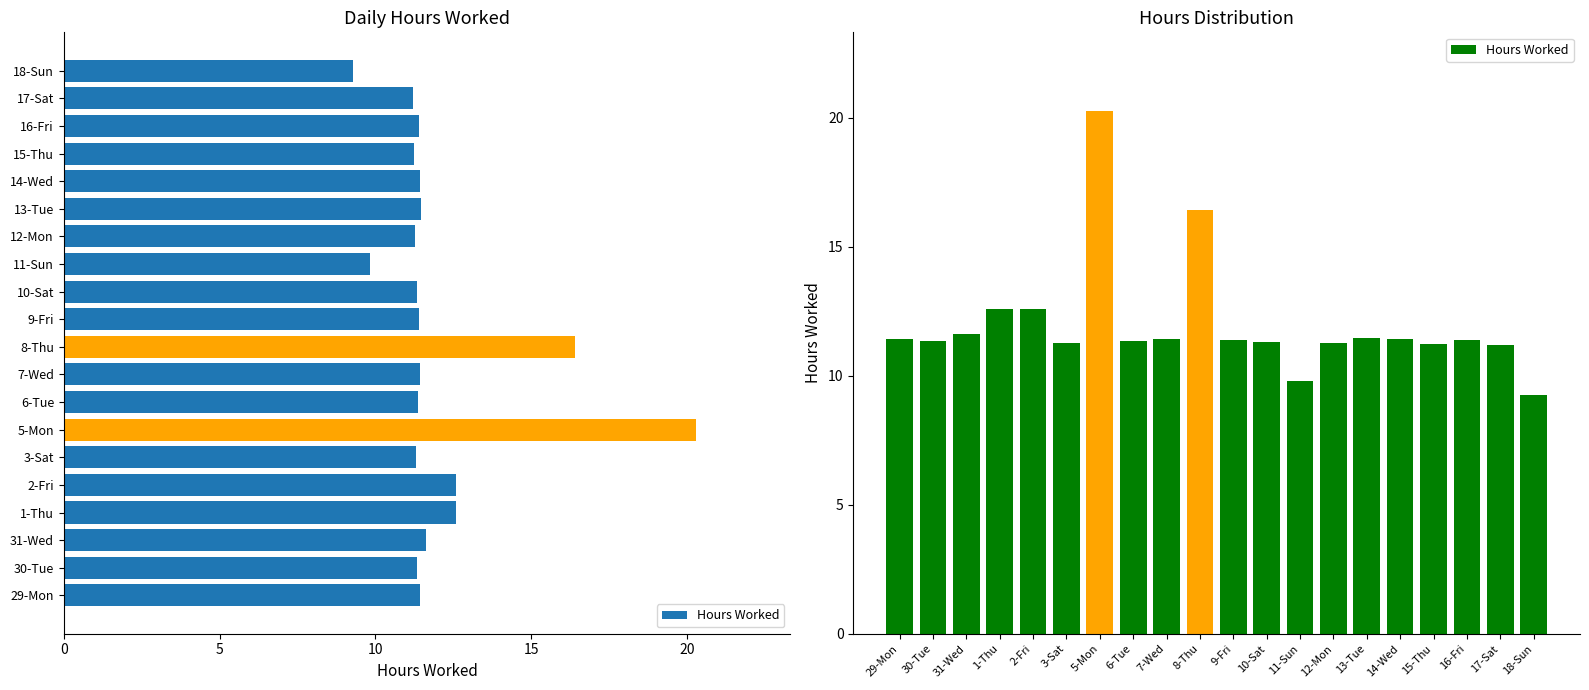

What is the sum of the values at 16-Fri and 10-Sat?

22.7